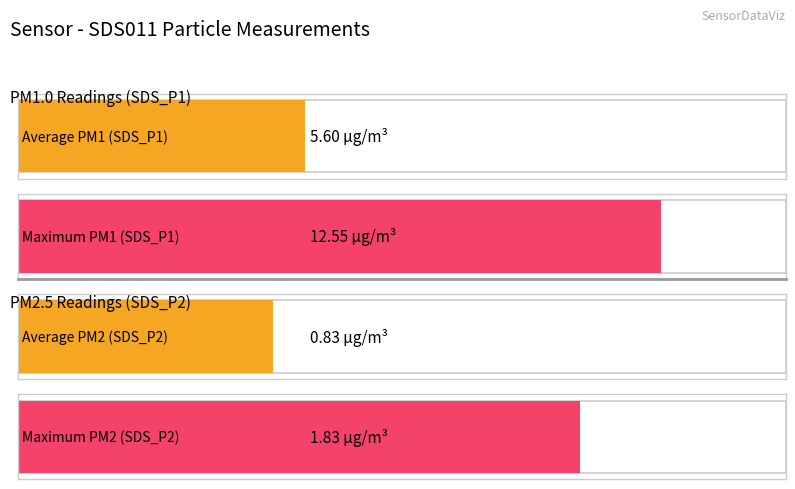

Does the chart contain stacked bars?

No